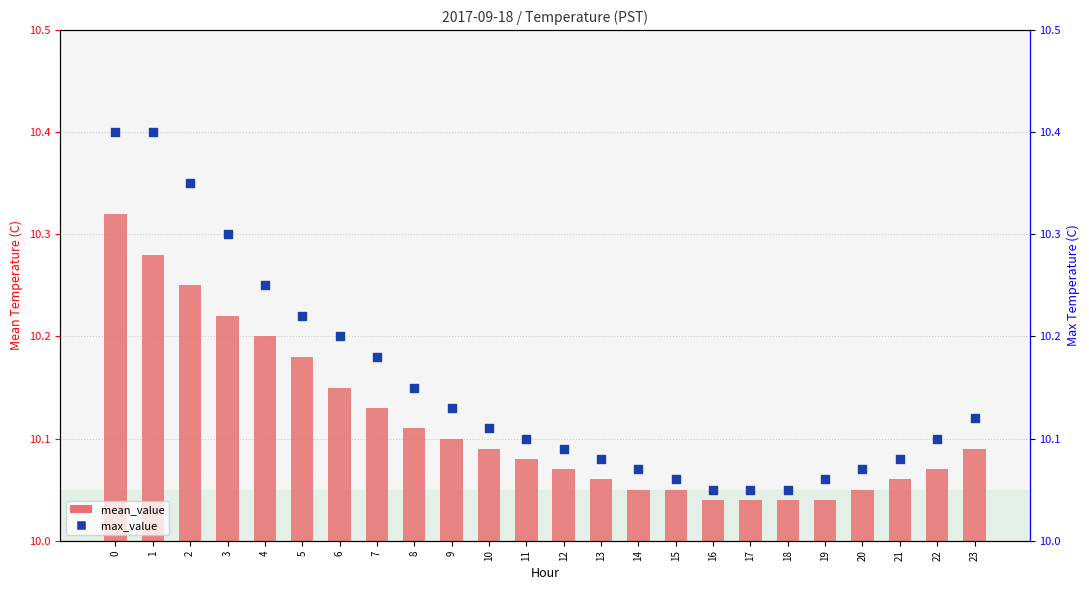

Which series has the widest spread of Y values?

max_value